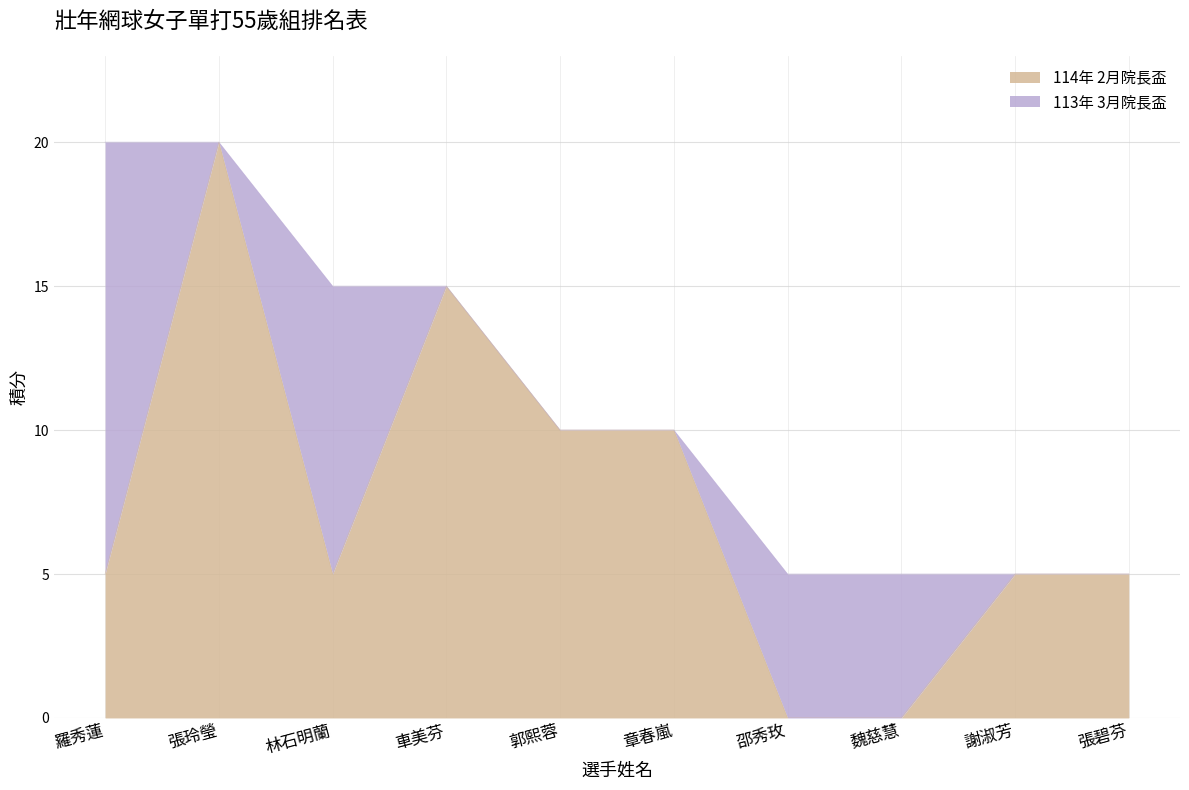

What is the ratio of the value at 車美芬 to the value at 羅秀蓮?

3.0